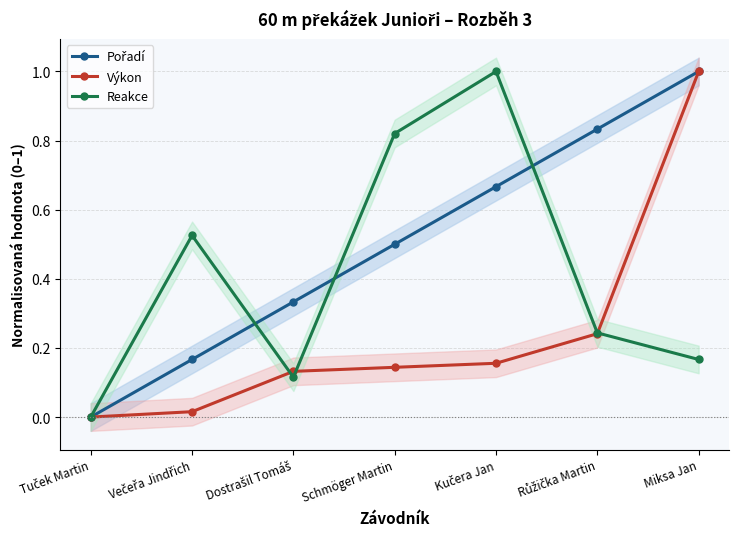

Which series changed the most between Dostrašil Tomáš and Kučera Jan?

Reakce